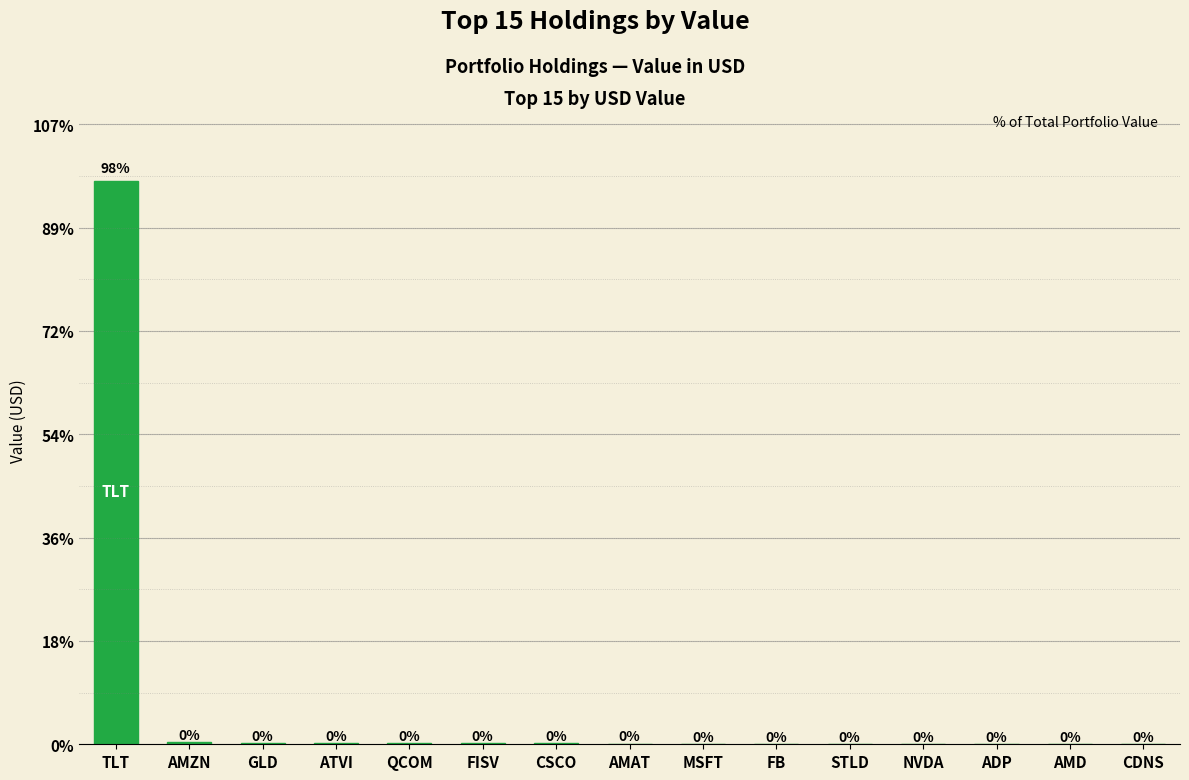

How many bars are there in total?

15